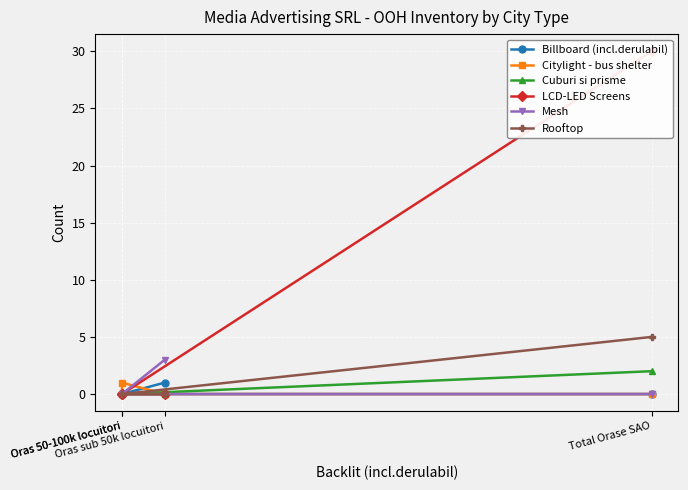

Is it true that Mesh equals -1 at Oras 50-100k locuitori?

False